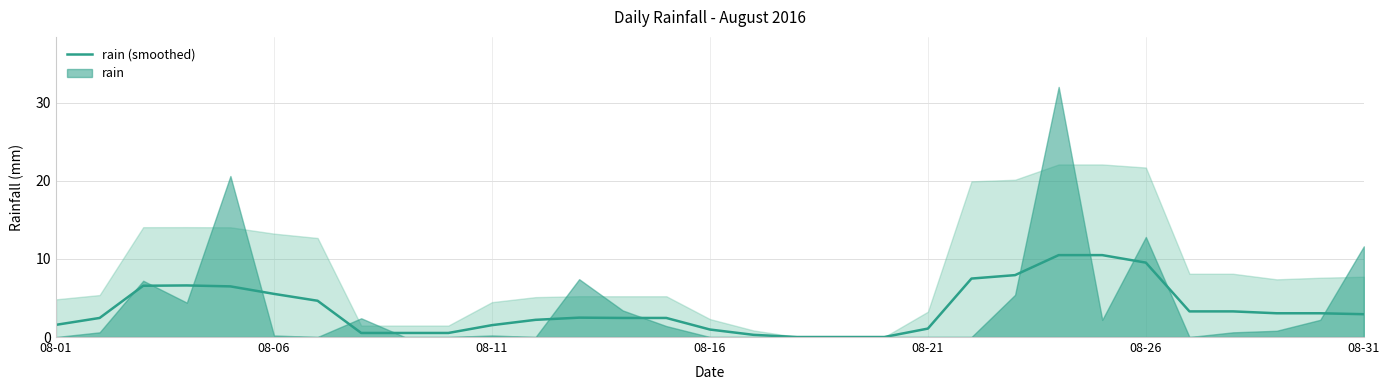

How many categories are shown in the chart?

31